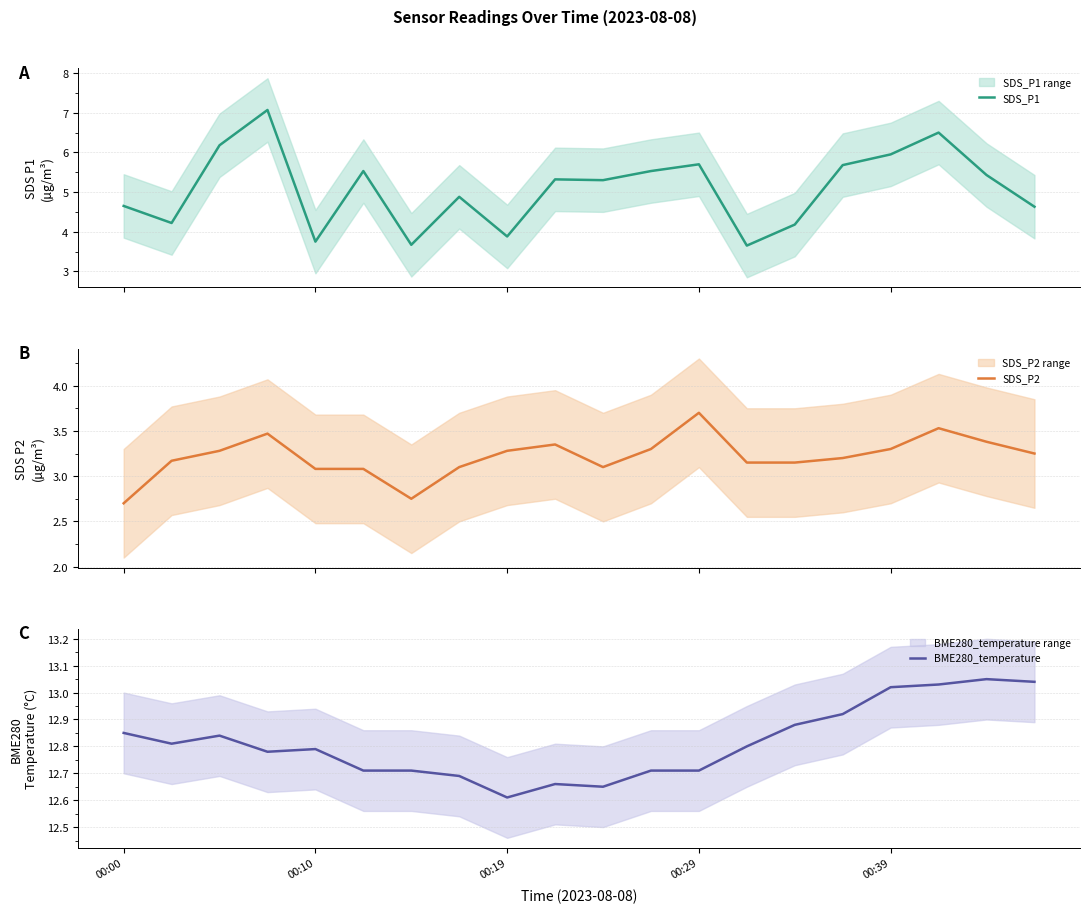

What is the highest value of the SDS_P1 series?

7.1